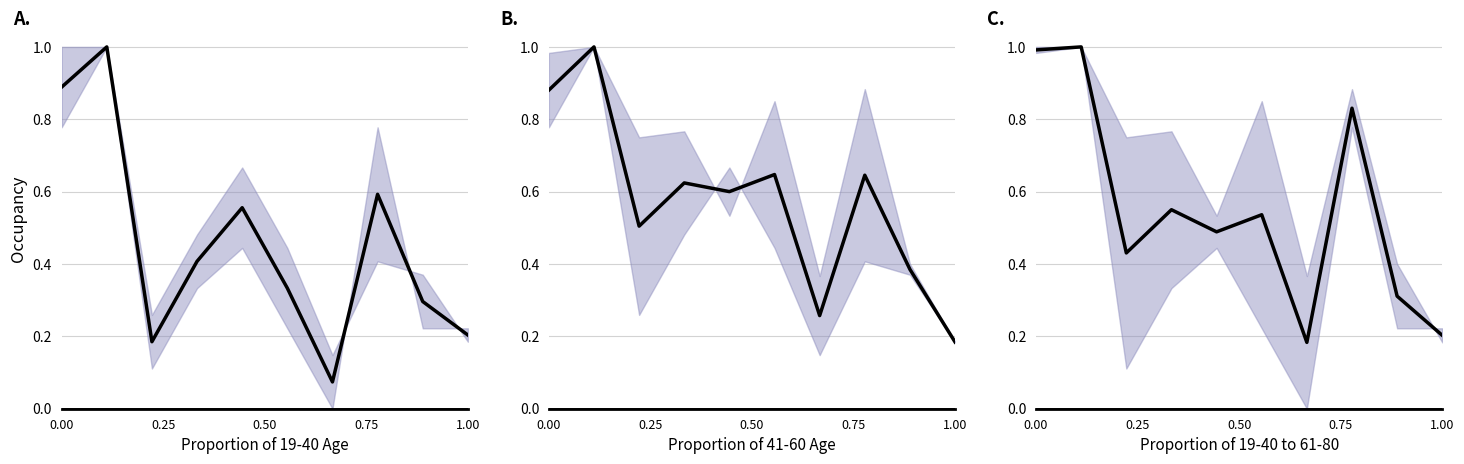

The value at 6 is 0.1. True or false?

False